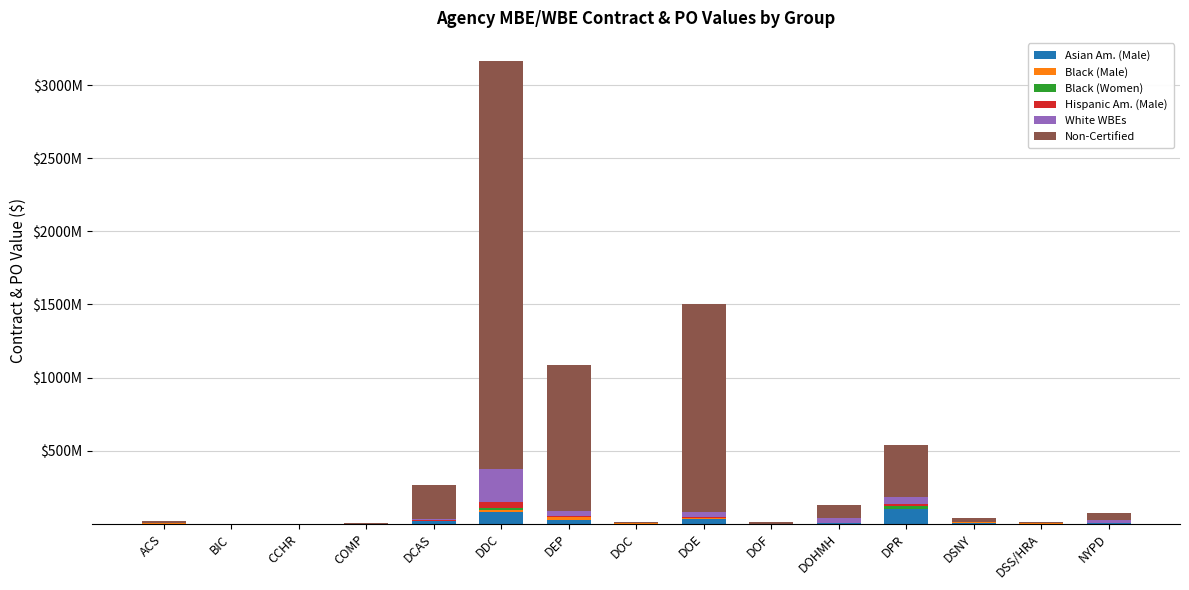

What value does the Asian Am. (Male) series have at CCHR?

101873.6